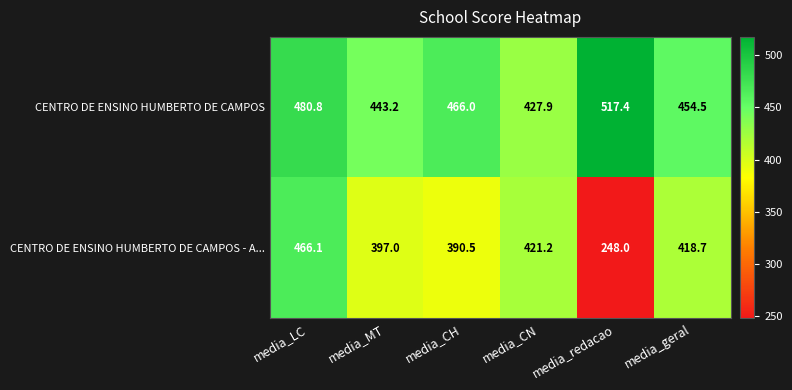

The value of CENTRO DE ENSINO HUMBERTO DE CAMPOS - A... at media_LC is 165.6. True or false?

False